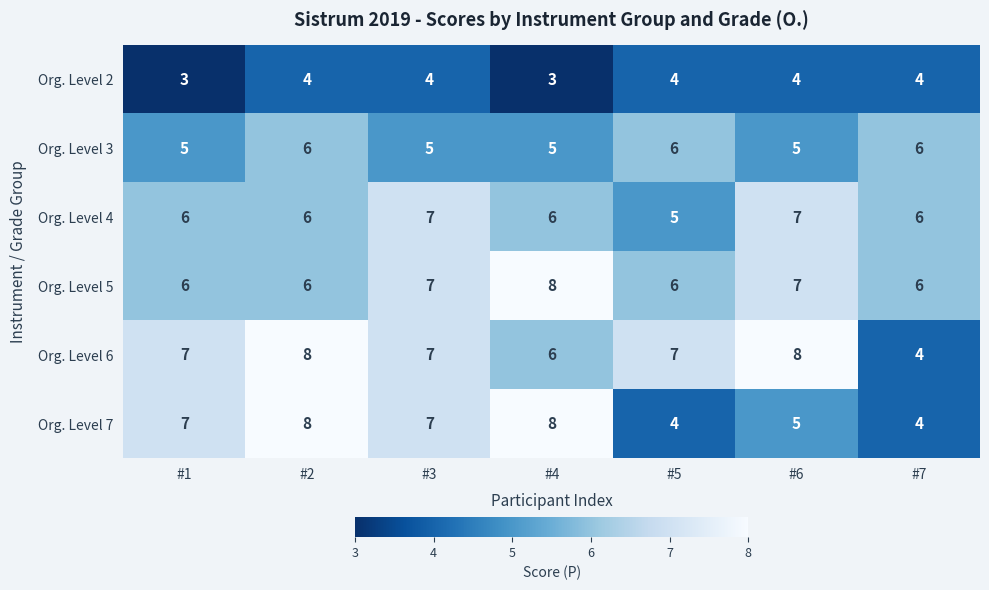

The value of Org. Level 4 at #7 is 6. True or false?

True